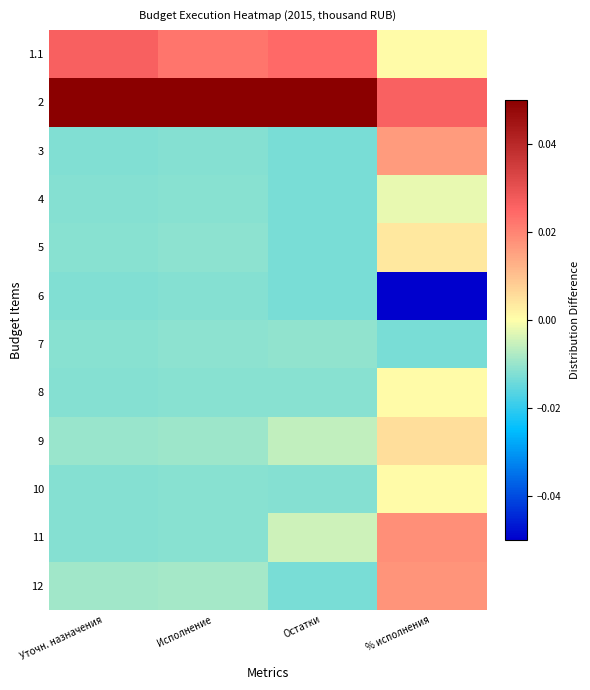

Reading left to right, what are all the values shown in this chart?

1.1: Уточн. назначения=0.0	Исполнение=0.0	Остатки=0.0	% исполнения=0.0
2: Уточн. назначения=0.1	Исполнение=0.1	Остатки=0.1	% исполнения=0.0
3: Уточн. назначения=-0.0	Исполнение=-0.0	Остатки=-0.0	% исполнения=0.0
4: Уточн. назначения=-0.0	Исполнение=-0.0	Остатки=-0.0	% исполнения=-0.0
5: Уточн. назначения=-0.0	Исполнение=-0.0	Остатки=-0.0	% исполнения=0.0
6: Уточн. назначения=-0.0	Исполнение=-0.0	Остатки=-0.0	% исполнения=-0.1
7: Уточн. назначения=-0.0	Исполнение=-0.0	Остатки=-0.0	% исполнения=-0.0
8: Уточн. назначения=-0.0	Исполнение=-0.0	Остатки=-0.0	% исполнения=0.0
9: Уточн. назначения=-0.0	Исполнение=-0.0	Остатки=-0.0	% исполнения=0.0
10: Уточн. назначения=-0.0	Исполнение=-0.0	Остатки=-0.0	% исполнения=0.0
11: Уточн. назначения=-0.0	Исполнение=-0.0	Остатки=-0.0	% исполнения=0.0
12: Уточн. назначения=-0.0	Исполнение=-0.0	Остатки=-0.0	% исполнения=0.0